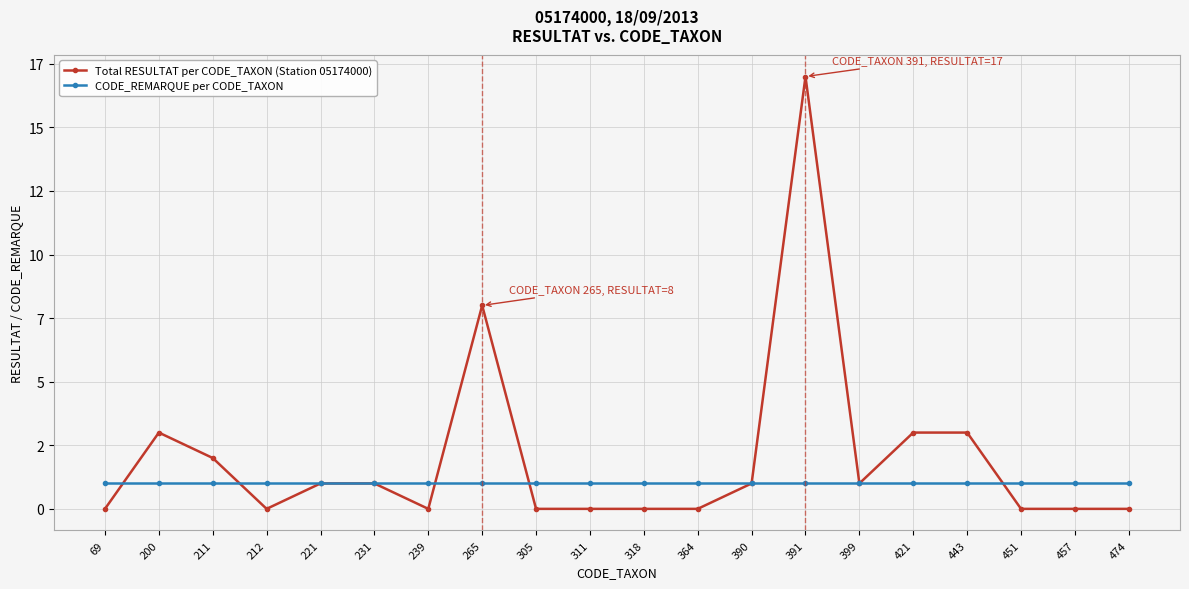

Does the chart have visible grid lines?

Yes